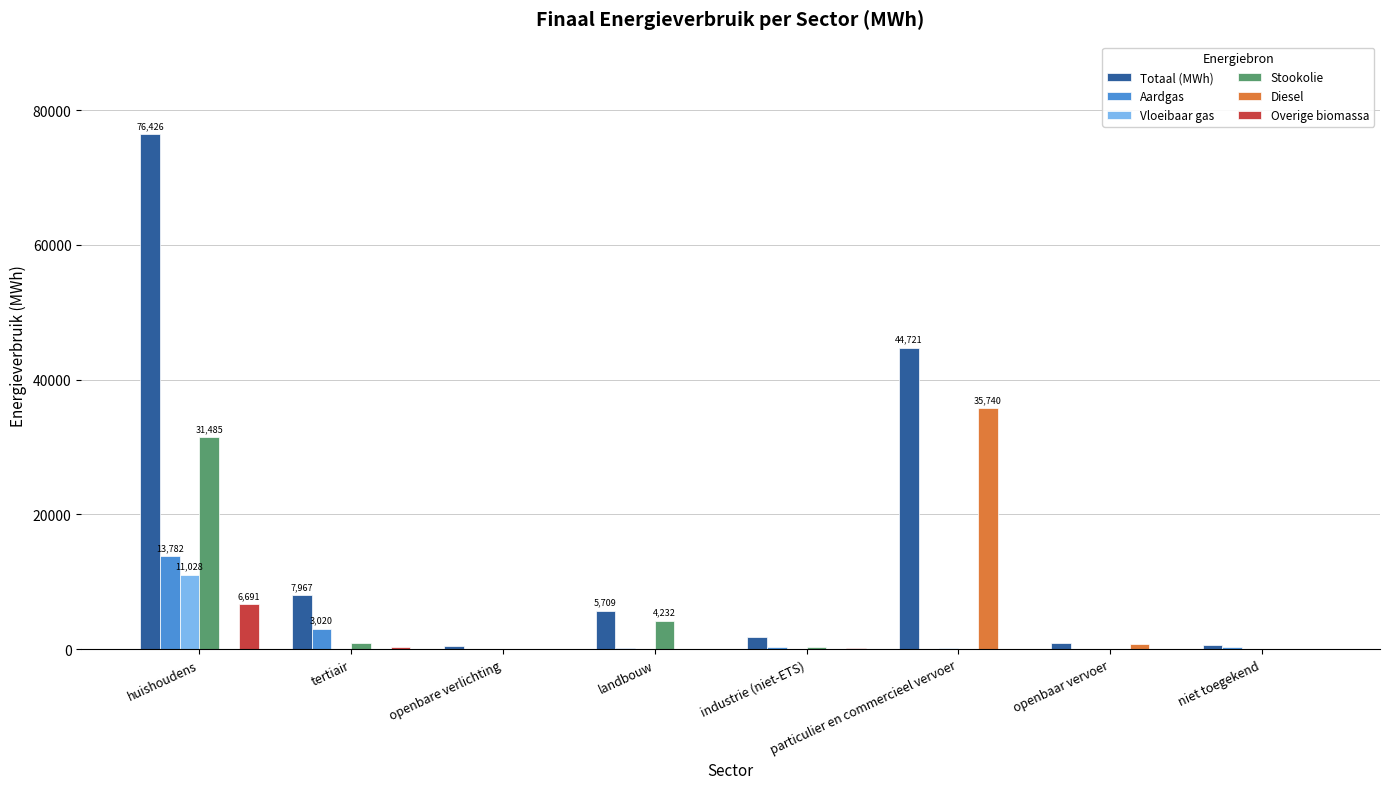

What is the total value across all series at tertiair?

12270.1